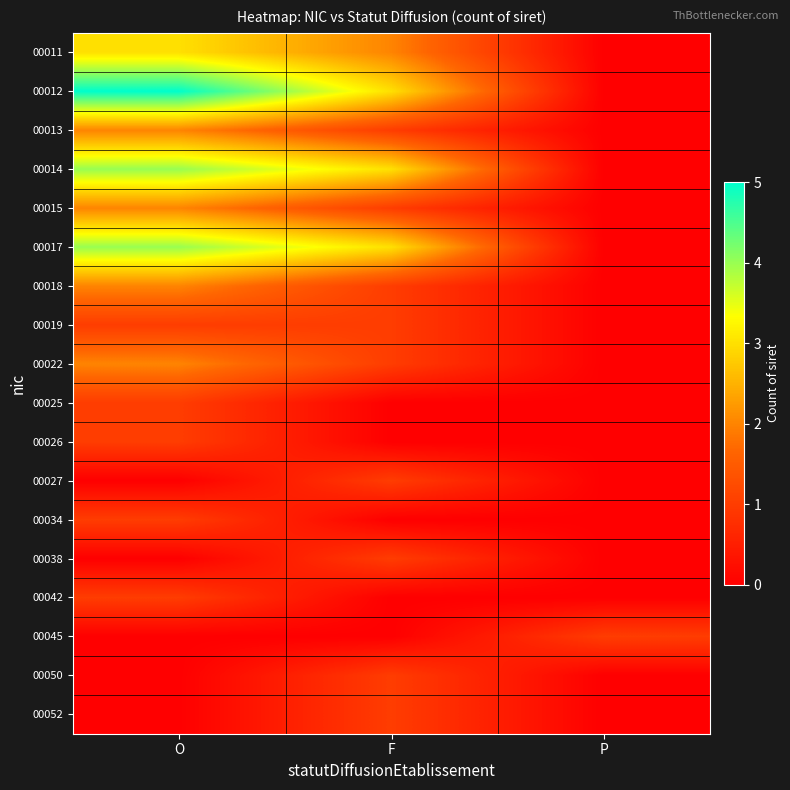

List the series in order of their peak value, highest first.

00012, 00014, 00017, 00011, 00013, 00015, 00018, 00022, 00019, 00025, 00026, 00027, 00034, 00038, 00042, 00045, 00050, 00052